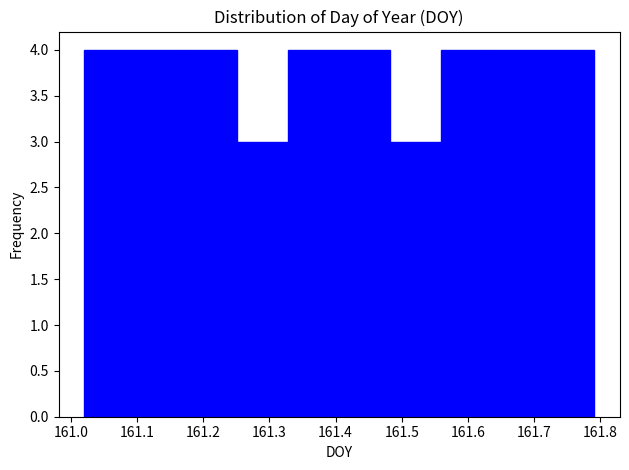

Reading left to right, transcribe this chart: for each bar, give the range it covers on the x-axis and its height. Neither the bar edges nor the heights are printed on the chart, so give them approximately, as read against the axes.

161.02 to 161.10: 4
161.10 to 161.17: 4
161.17 to 161.25: 4
161.25 to 161.33: 3
161.33 to 161.41: 4
161.41 to 161.48: 4
161.48 to 161.56: 3
161.56 to 161.64: 4
161.64 to 161.71: 4
161.71 to 161.79: 4